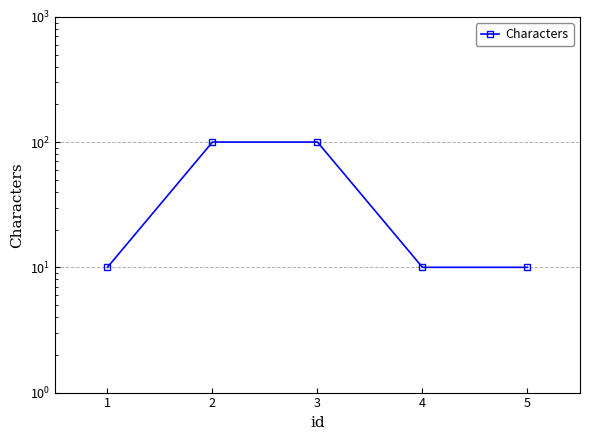

What is the minimum value shown in the chart?

10